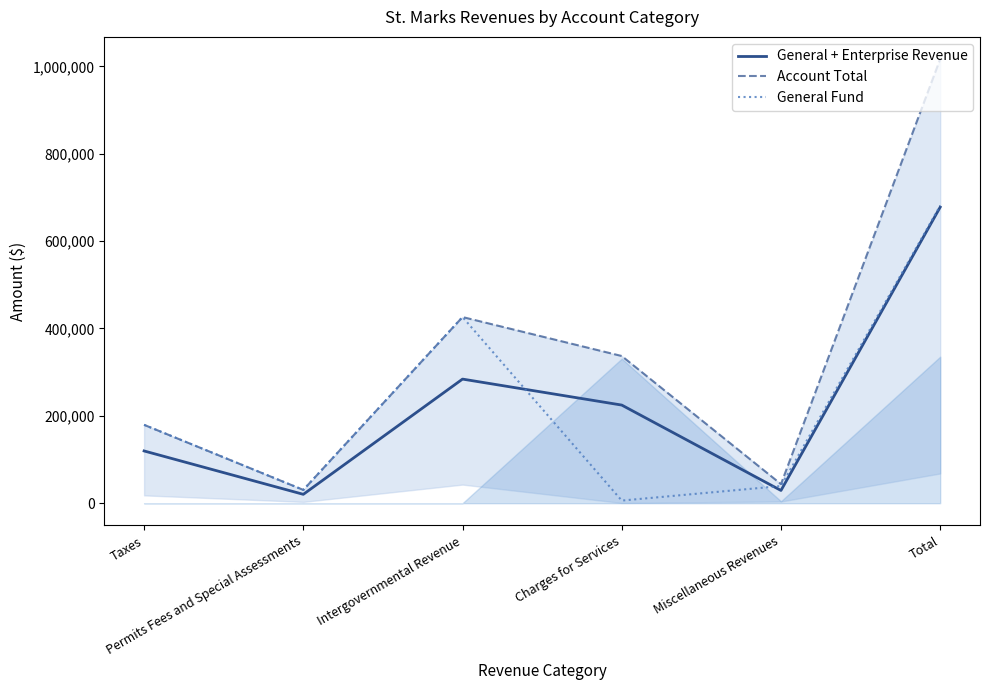

What is the total value across all series at Miscellaneous Revenues?

112139.0